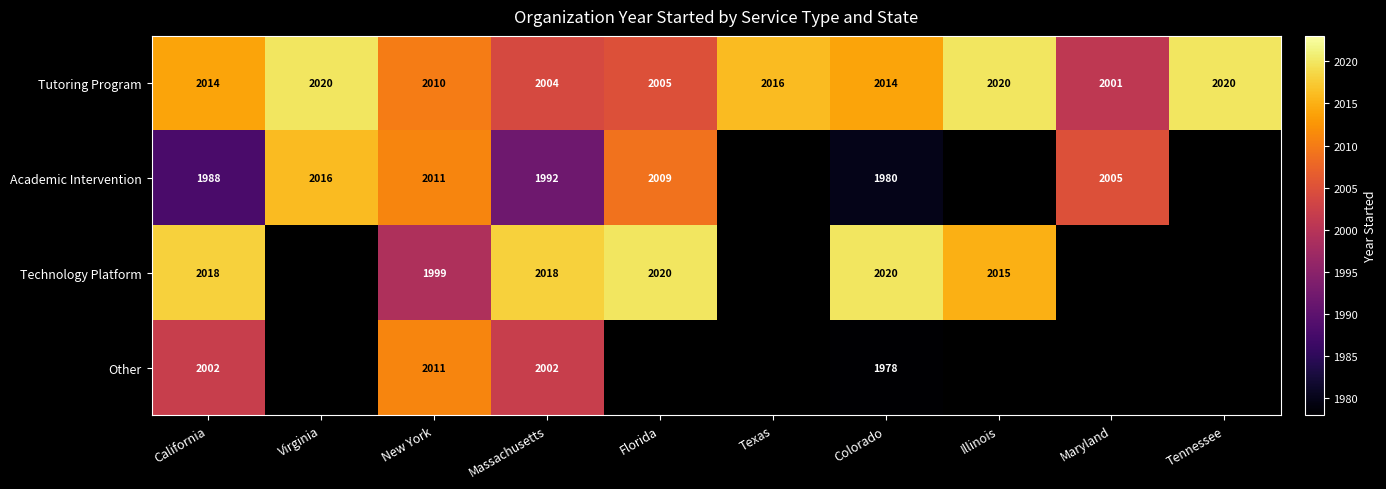

What is the difference between the highest and lowest values at Massachusetts?

26